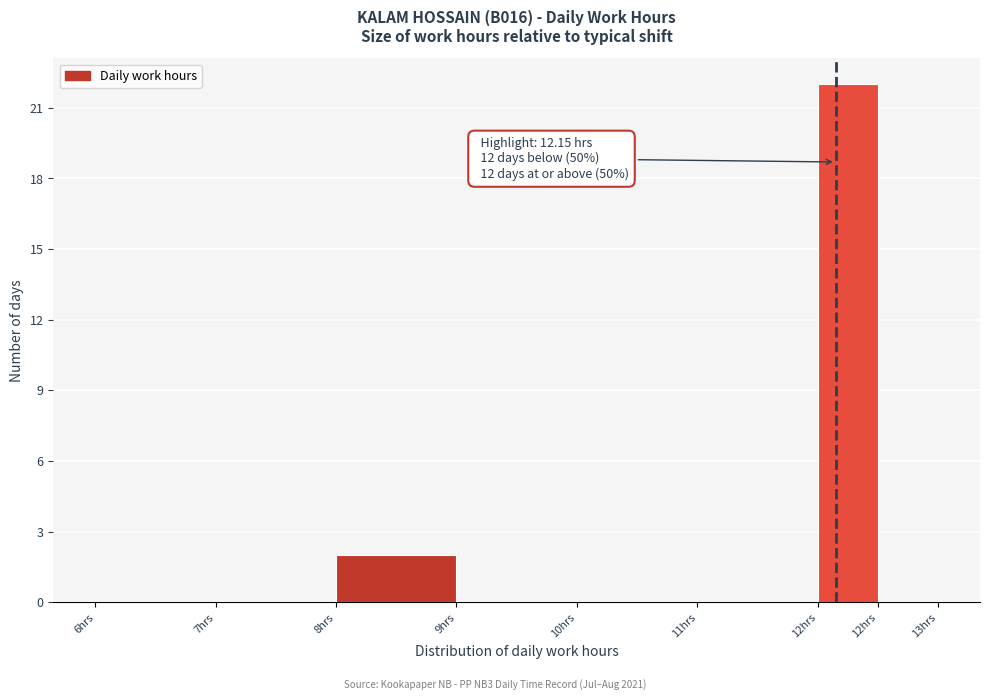

Count the number of data series in this chart.

1